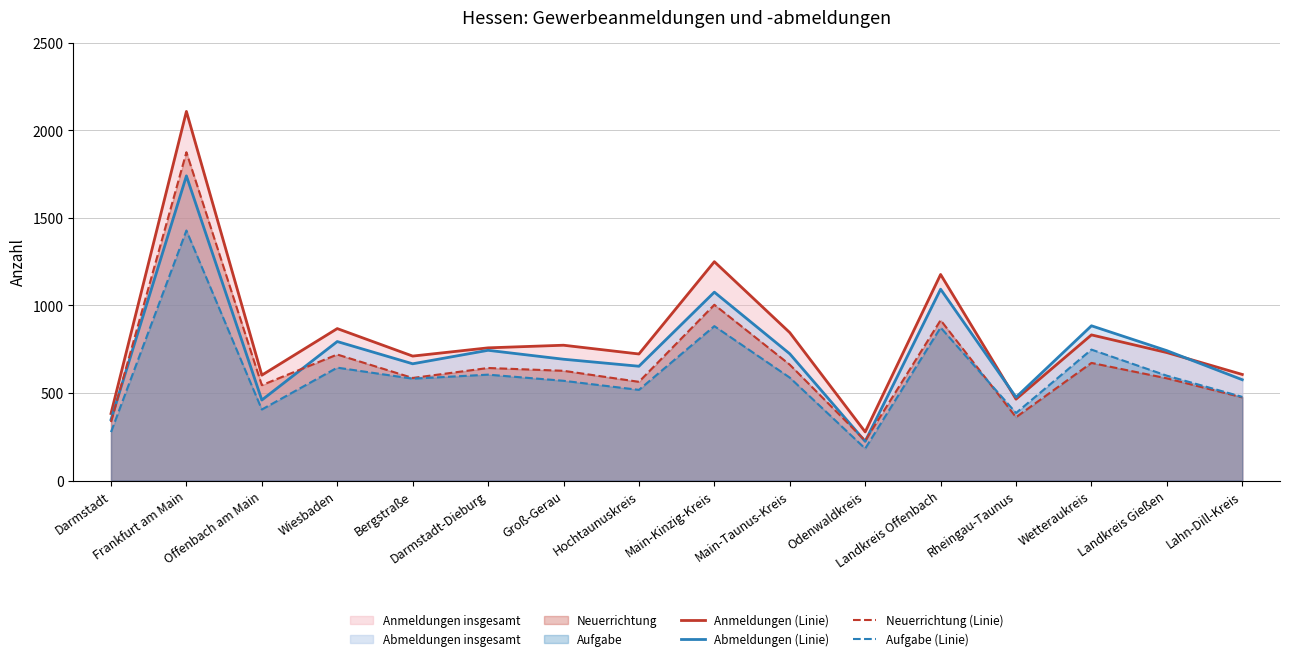

True or false: Aufgabe (Linie) has more than 1 interior local peaks.

True